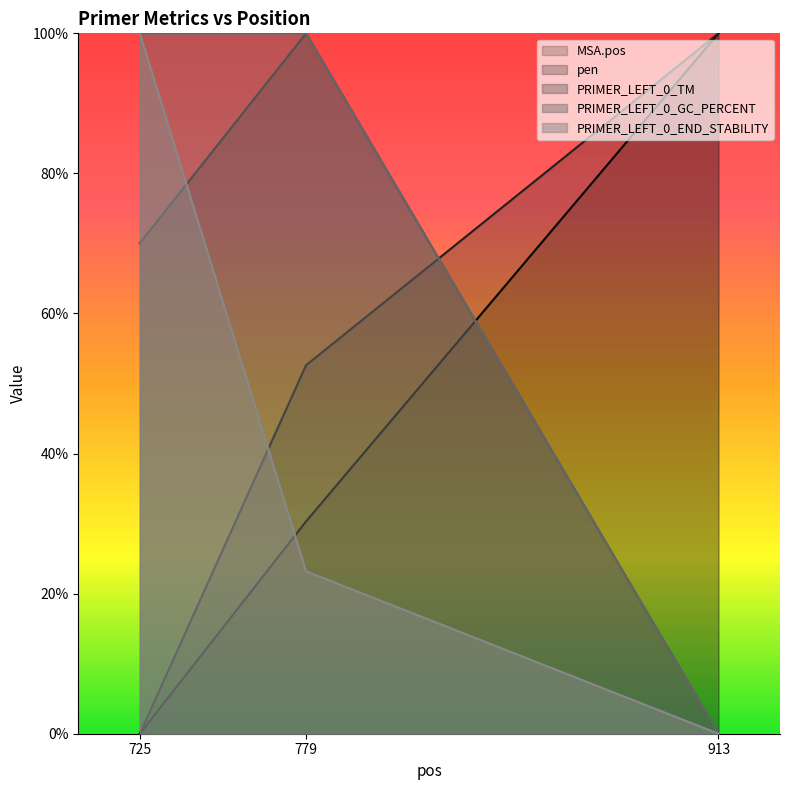

Rank the categories by MSA.pos value from lowest to highest.

725, 779, 913